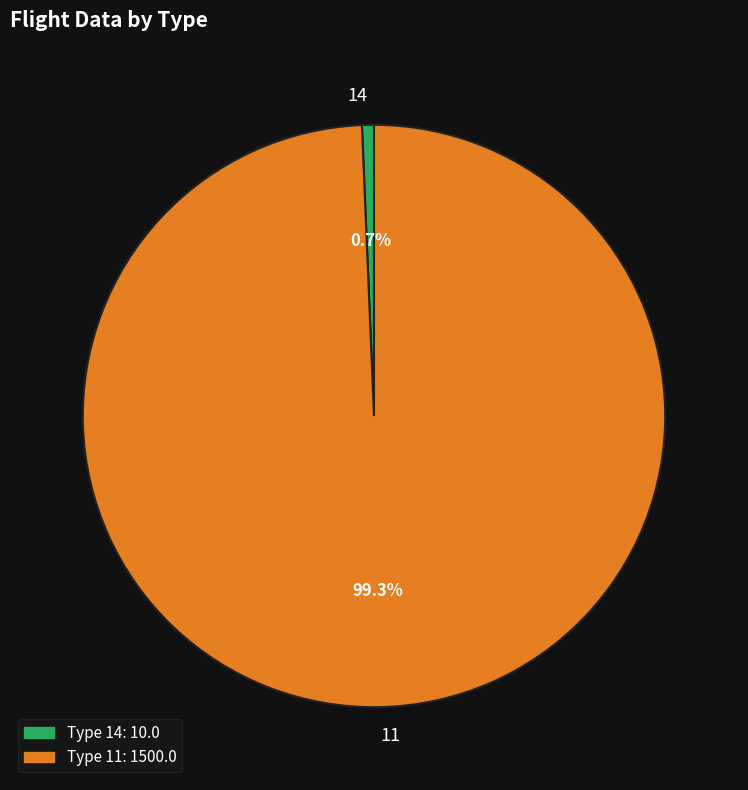

To the nearest percent, what percentage of the pie is 14?

1%